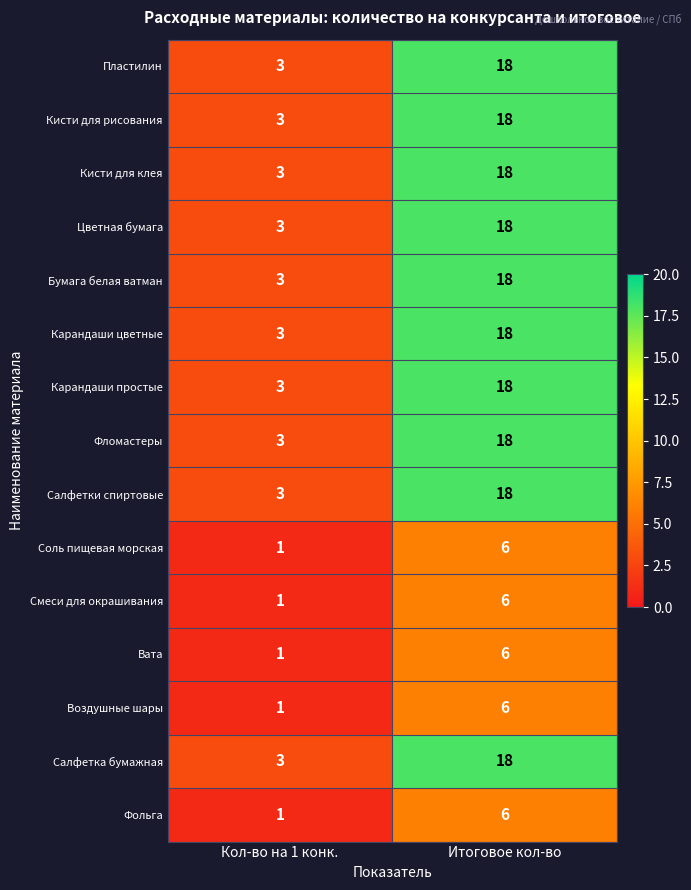

At which label is Пластилин closest to 10?

Кол-во на 1 конк.